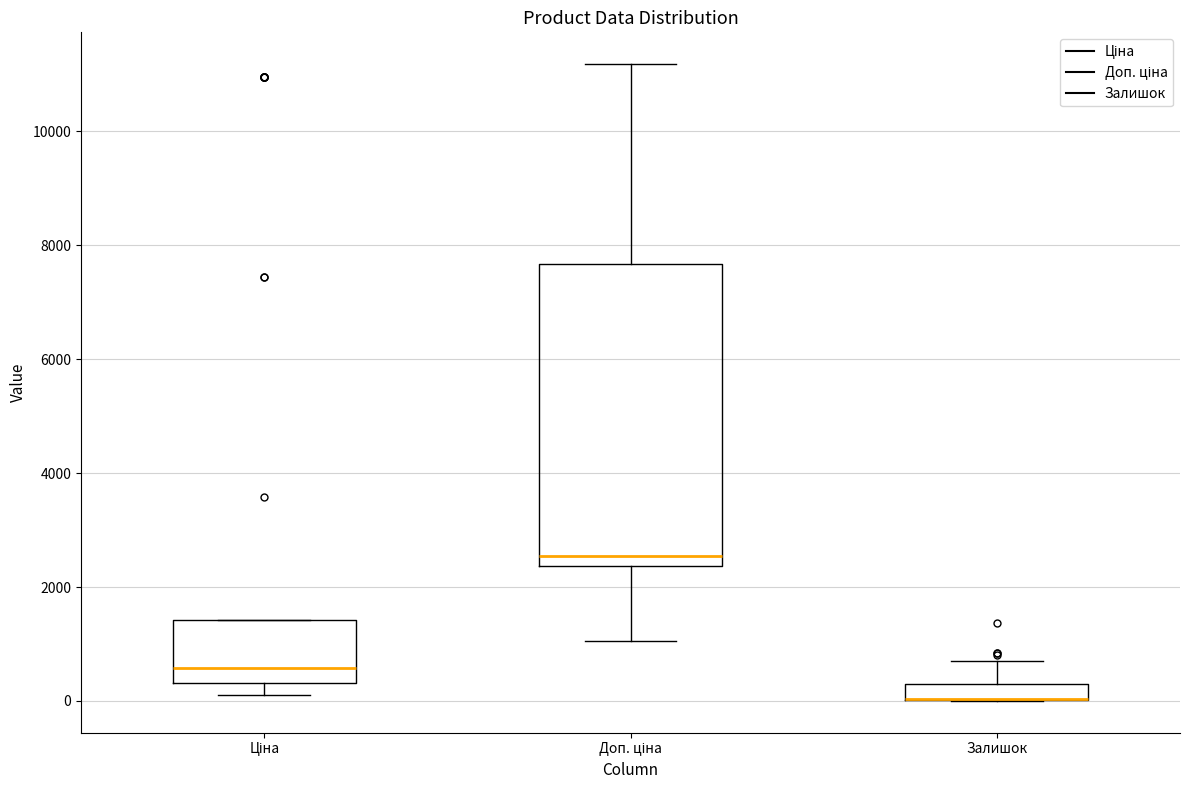

Where does the median line of the box for Доп. ціна sit on the y-axis? The values are not printed on the chart, so give them approximately, as read against the axis.

2600